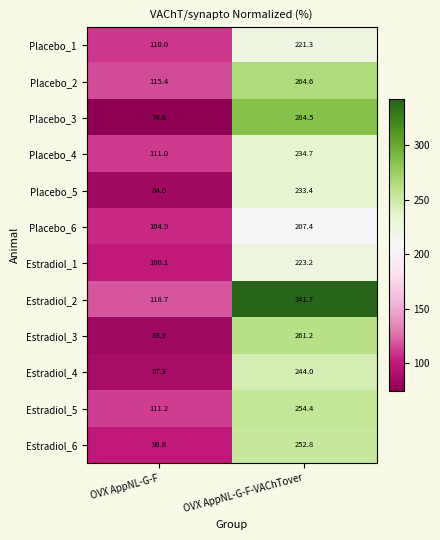

Reading left to right, transcribe all the data shown in this chart.

Placebo_1: OVX AppNL-G-F=110.0	OVX AppNL-G-F-VAChTover=221.3
Placebo_2: OVX AppNL-G-F=115.4	OVX AppNL-G-F-VAChTover=264.6
Placebo_3: OVX AppNL-G-F=74.6	OVX AppNL-G-F-VAChTover=284.5
Placebo_4: OVX AppNL-G-F=111.0	OVX AppNL-G-F-VAChTover=234.7
Placebo_5: OVX AppNL-G-F=84.0	OVX AppNL-G-F-VAChTover=233.4
Placebo_6: OVX AppNL-G-F=104.9	OVX AppNL-G-F-VAChTover=207.4
Estradiol_1: OVX AppNL-G-F=100.1	OVX AppNL-G-F-VAChTover=223.2
Estradiol_2: OVX AppNL-G-F=118.7	OVX AppNL-G-F-VAChTover=341.7
Estradiol_3: OVX AppNL-G-F=83.9	OVX AppNL-G-F-VAChTover=261.2
Estradiol_4: OVX AppNL-G-F=87.3	OVX AppNL-G-F-VAChTover=244.0
Estradiol_5: OVX AppNL-G-F=111.2	OVX AppNL-G-F-VAChTover=254.4
Estradiol_6: OVX AppNL-G-F=98.8	OVX AppNL-G-F-VAChTover=252.8